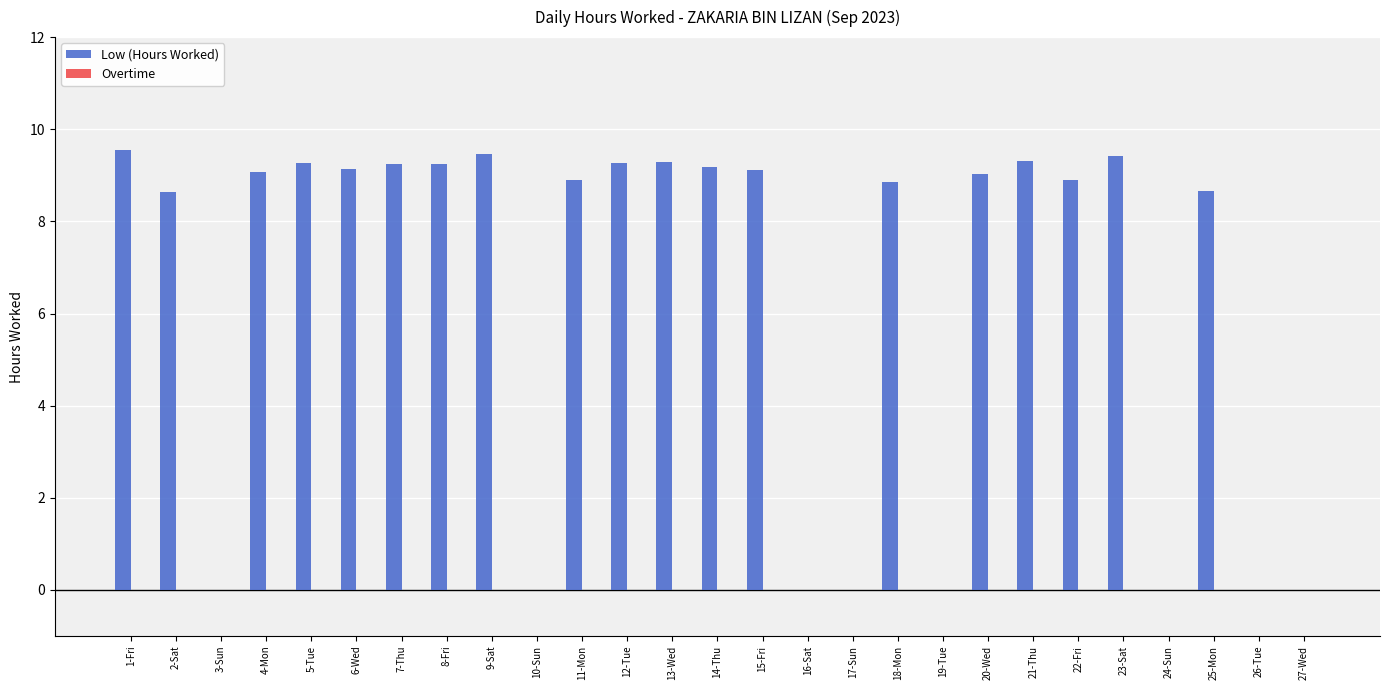

What is the sum of the values at 24-Sun and 25-Mon?

8.7